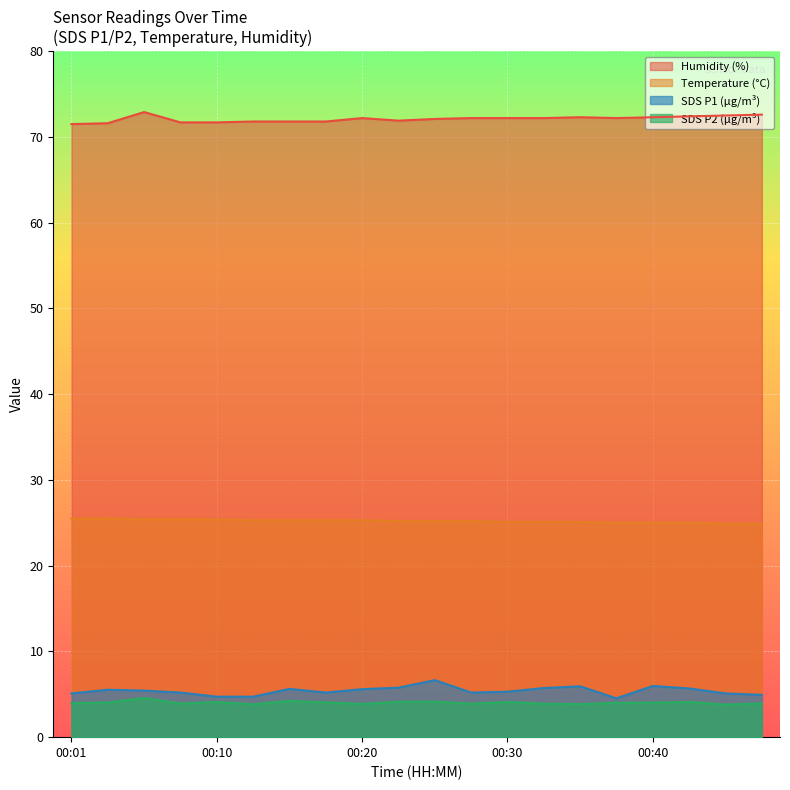

What are all the series names shown in the legend?

Humidity (%), Temperature (°C), SDS P1 (µg/m³), SDS P2 (µg/m³)